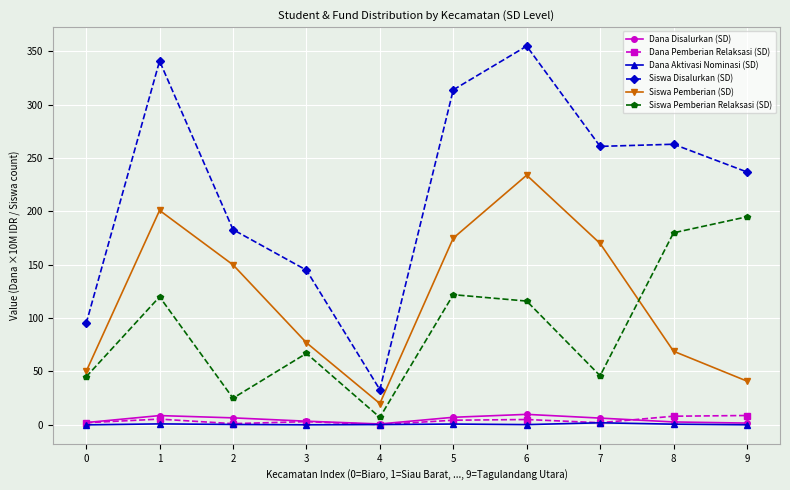

What is the spread (max minus min) of values at 9?

237.0